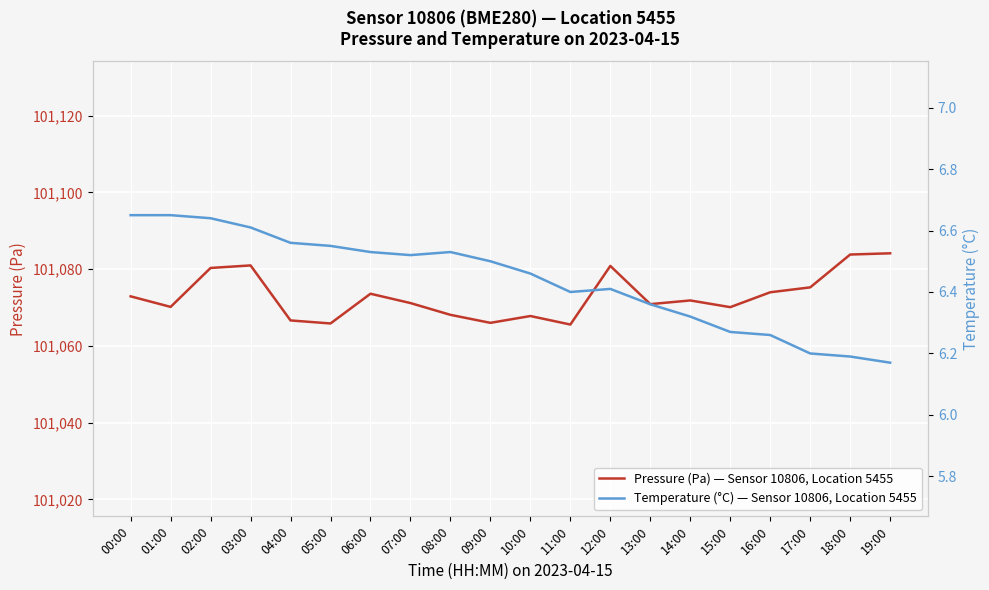

How many lines are shown in the chart?

2